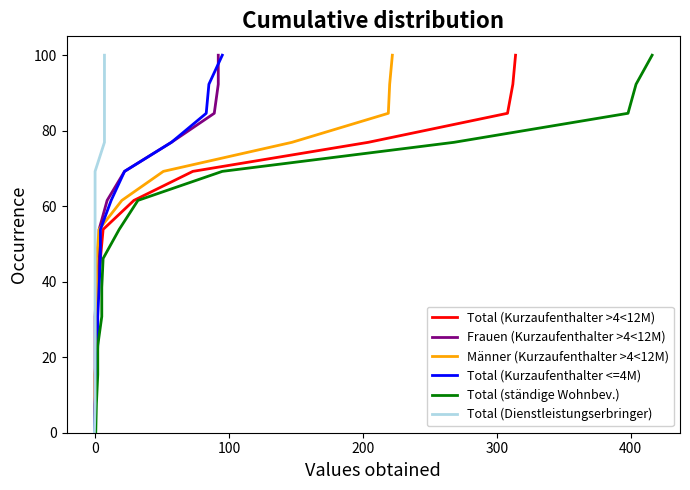

Count the number of data series in this chart.

6